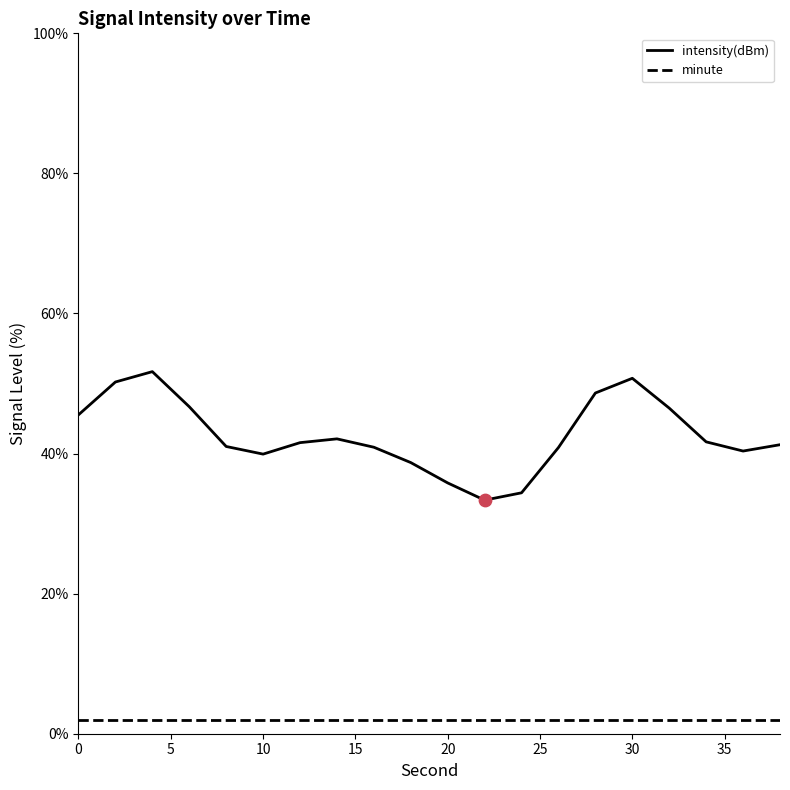

Which series has the largest total across all categories?

intensity(dBm)